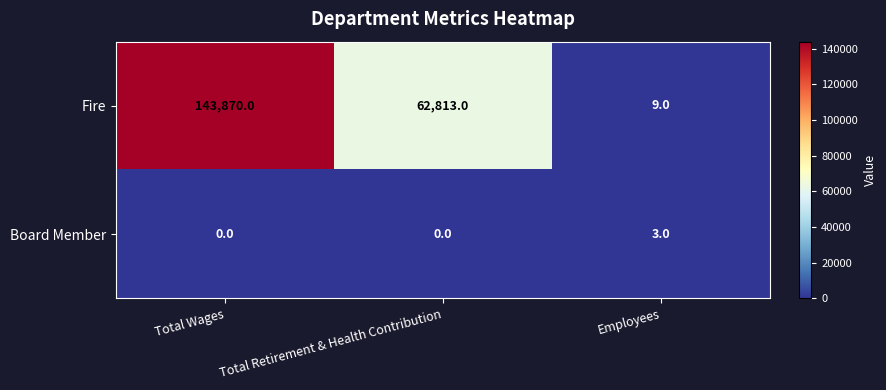

Count the Board Member values in the range 0 to 3.

3